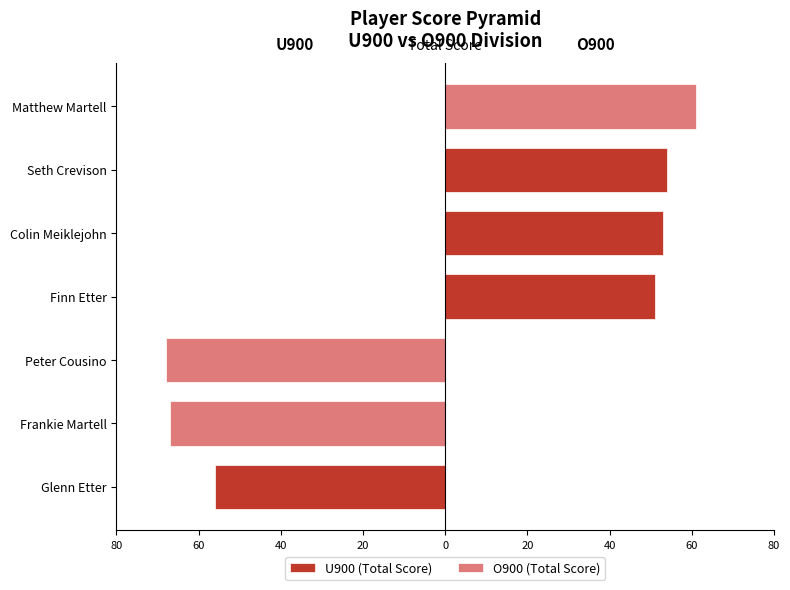

Count the number of data series in this chart.

2